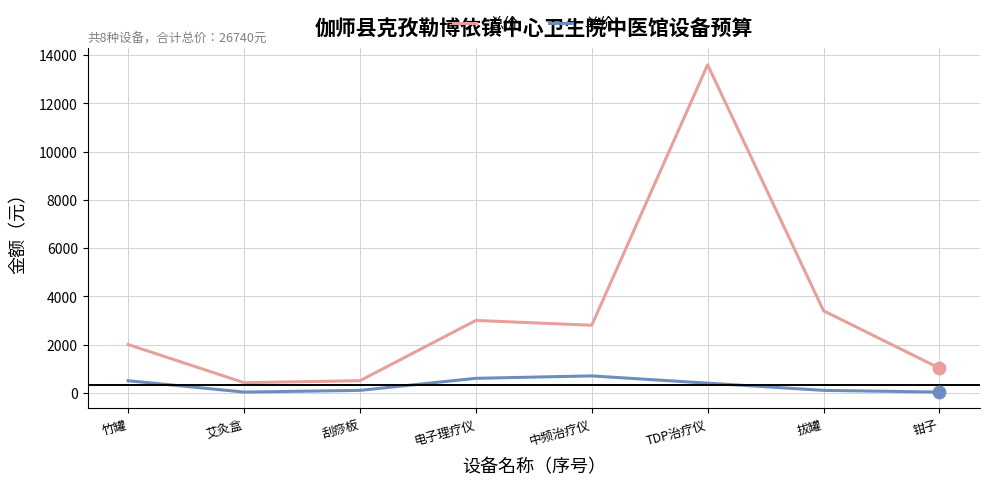

At how many categories does at least one series exceed 3513?

1